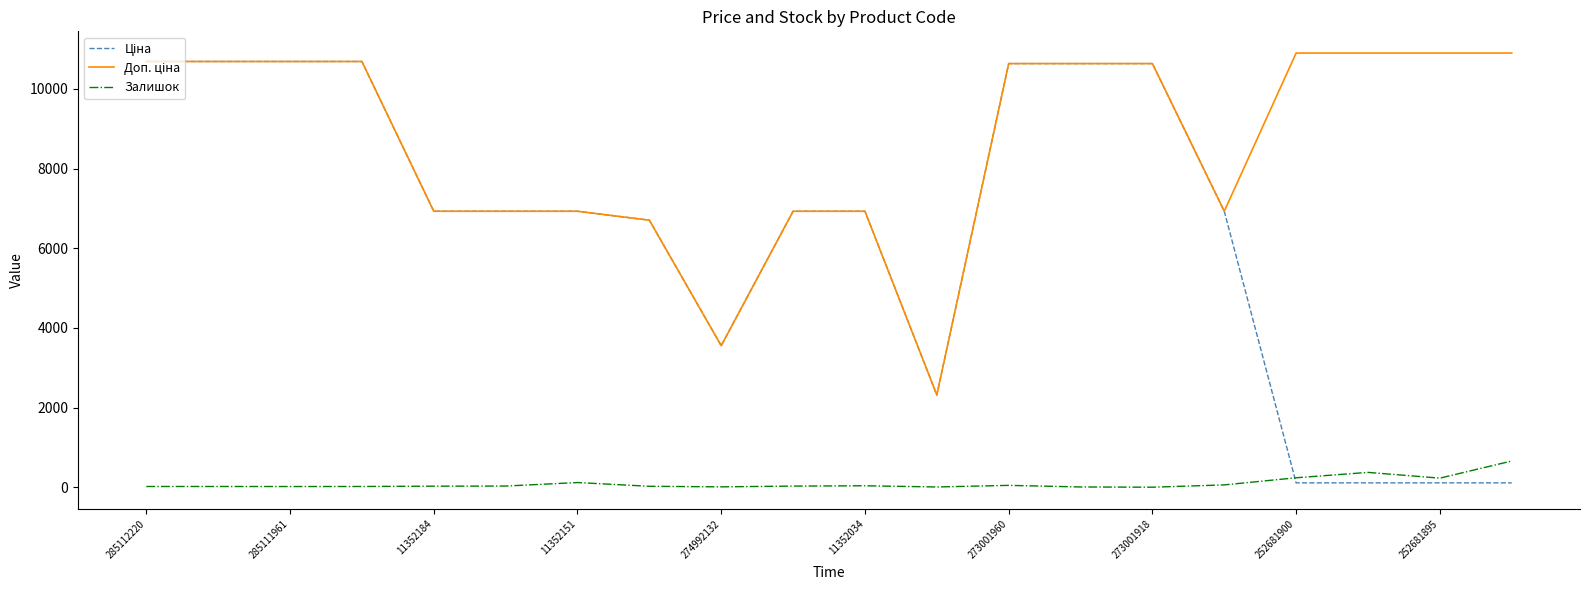

What is the greatest value displayed?

10903.0